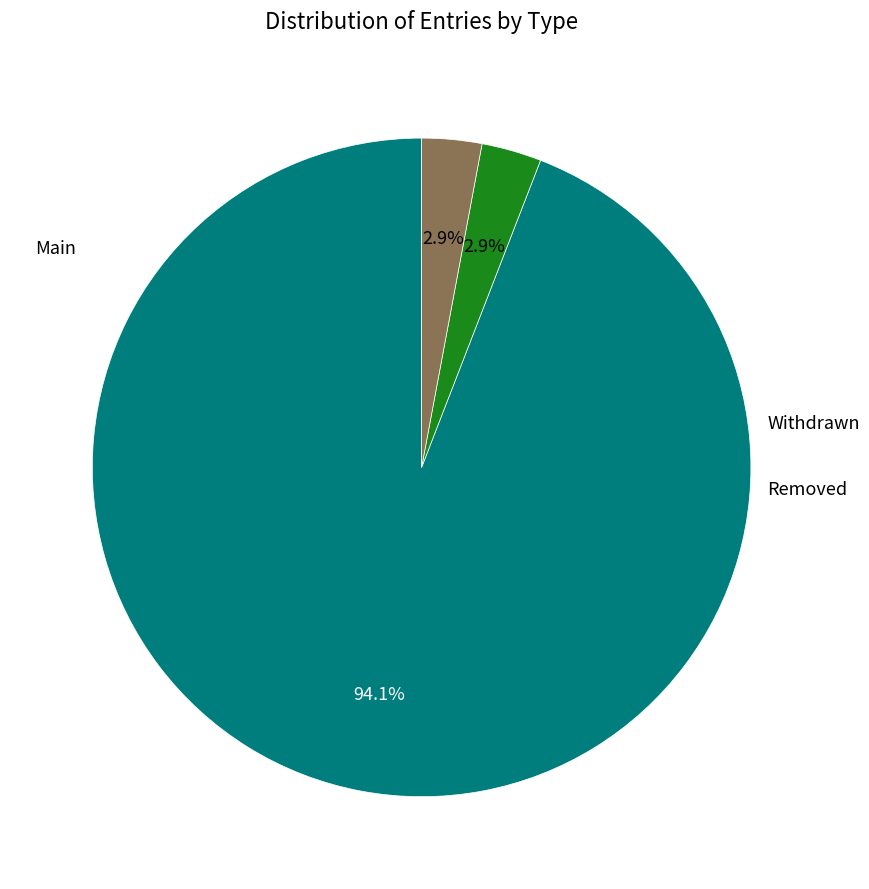

Is there a majority slice in this chart?

Yes